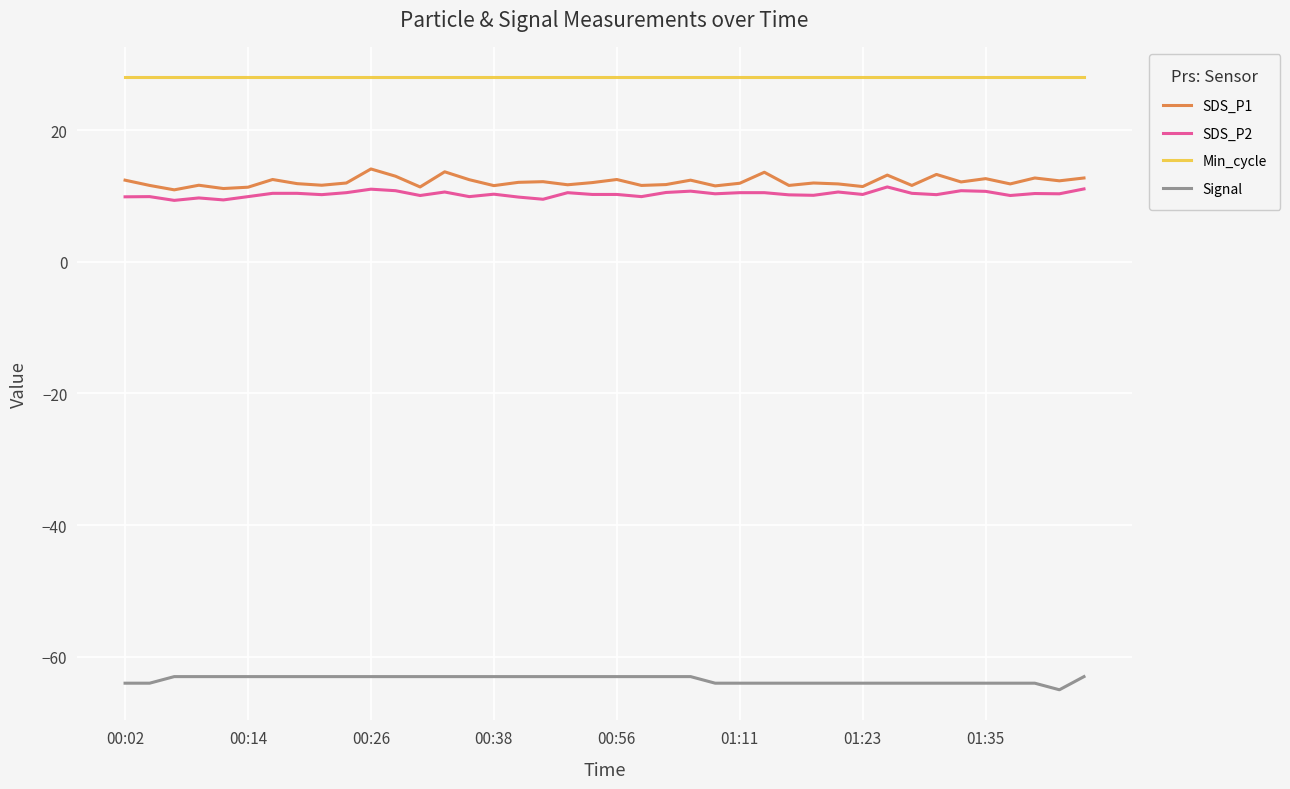

True or false: Signal and SDS_P2 intersect in this chart.

False